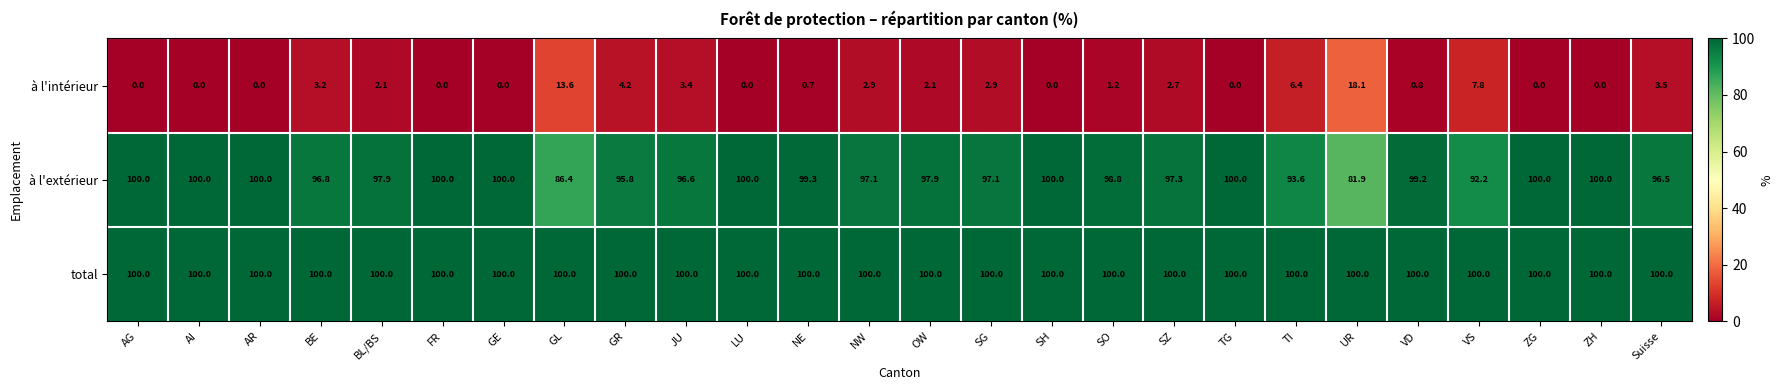

What is the lowest value of the total series?

100.0